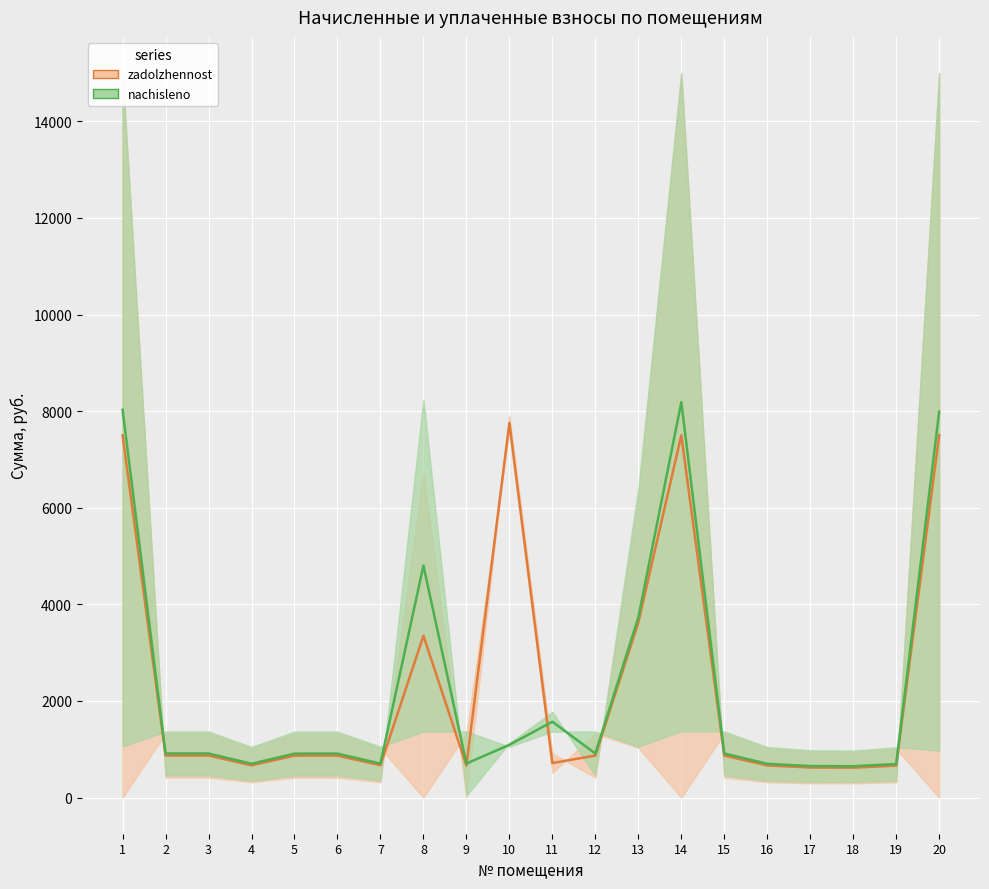

How many interior local peaks does the nachisleno / zadolzhennost after series have?

4